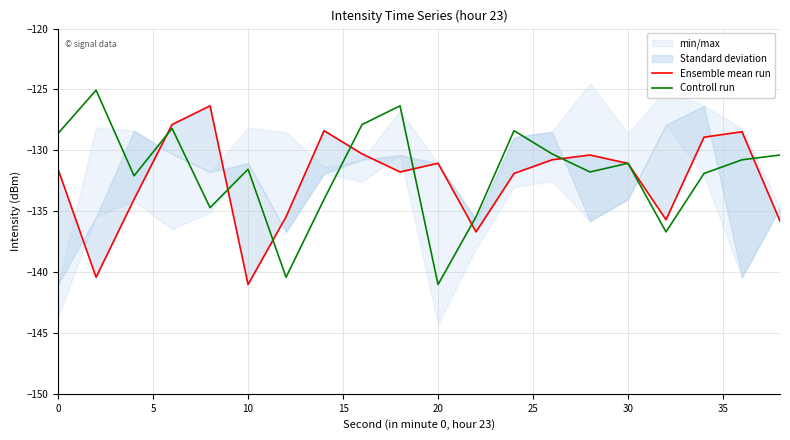

What is the lowest value of the Controll run series?

-141.0